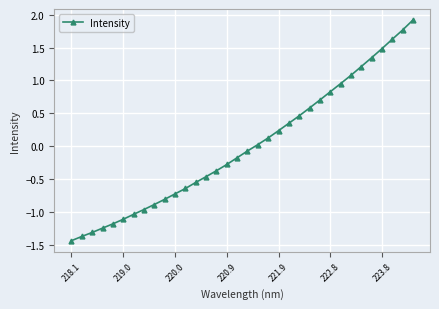

What is the difference between the maximum and second lowest values?

3.3